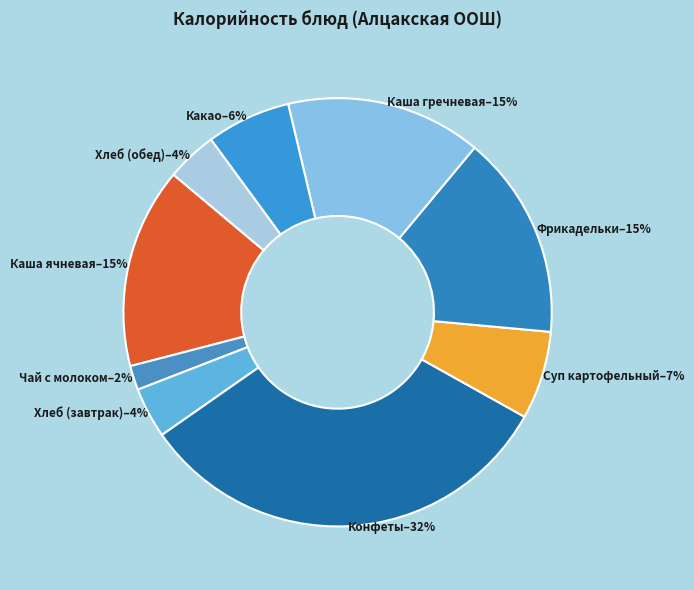

How many segments does this pie chart have?

9